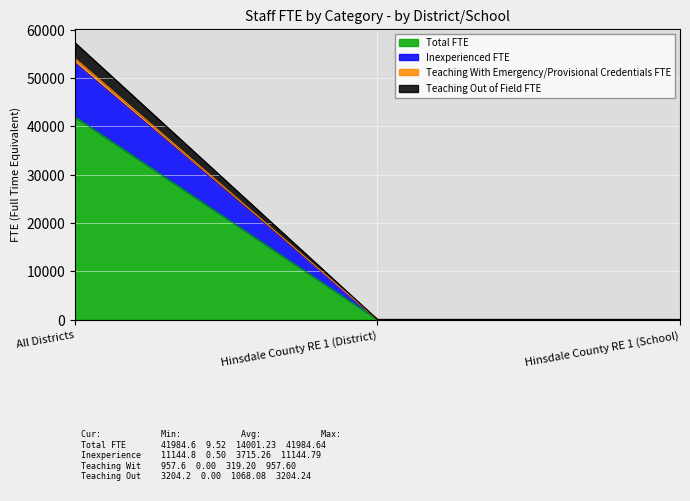

At which label is Teaching With Emergency/Provisional Credentials FTE closest to 27048?

Hinsdale County RE 1 (District)